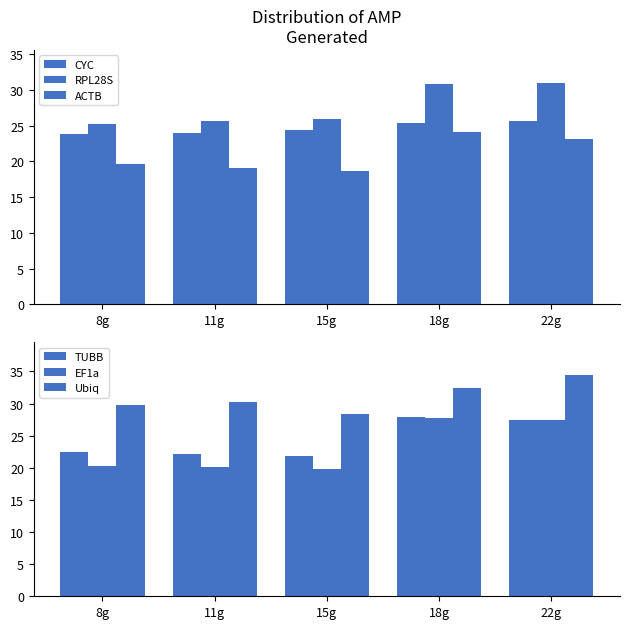

Which series changed the most between 15g and 22g?

EF1a